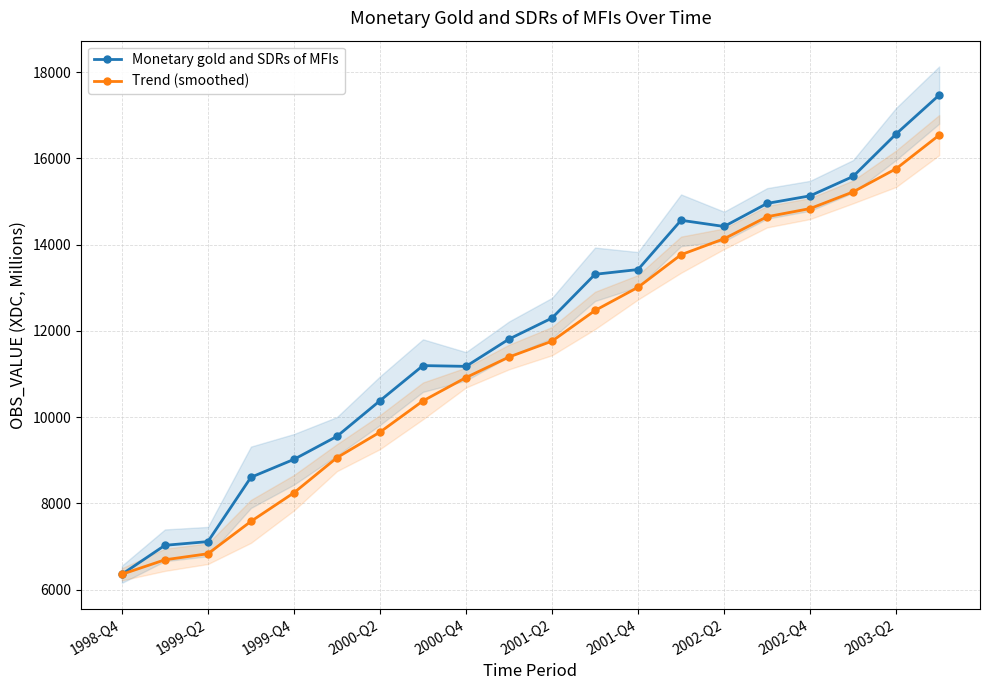

At which category is the sum across all series the highest?

19